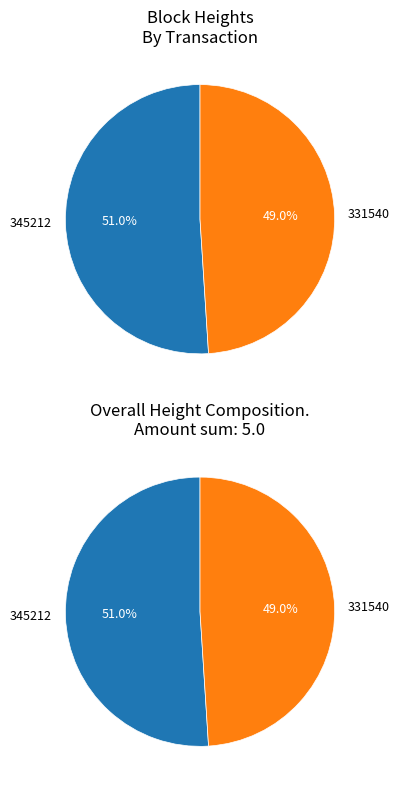

The 345212 slice represents 51% of the pie. True or false?

True